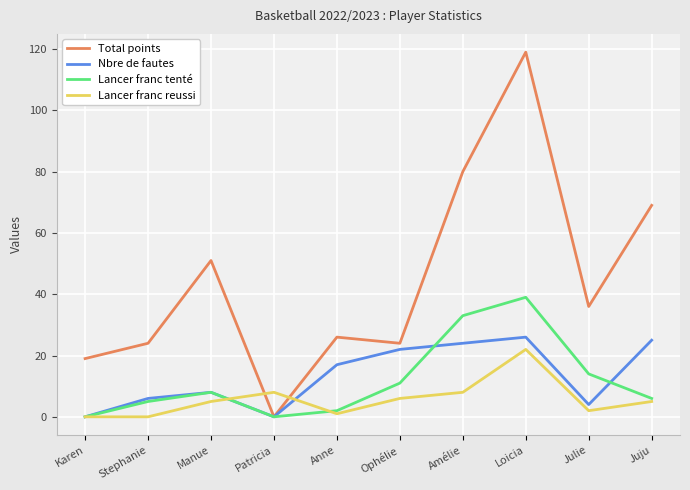

At which label is Lancer franc tenté closest to 19?

Julie